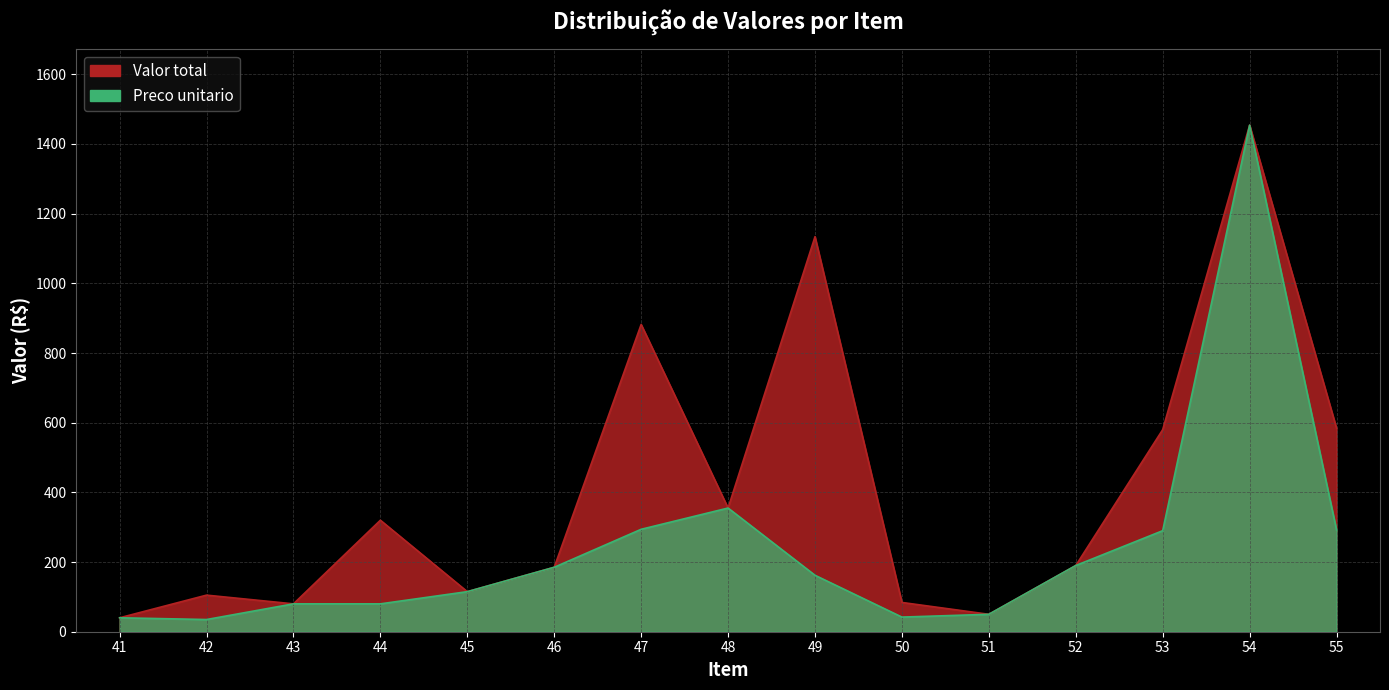

What is the highest value of the Preco unitario series?

1454